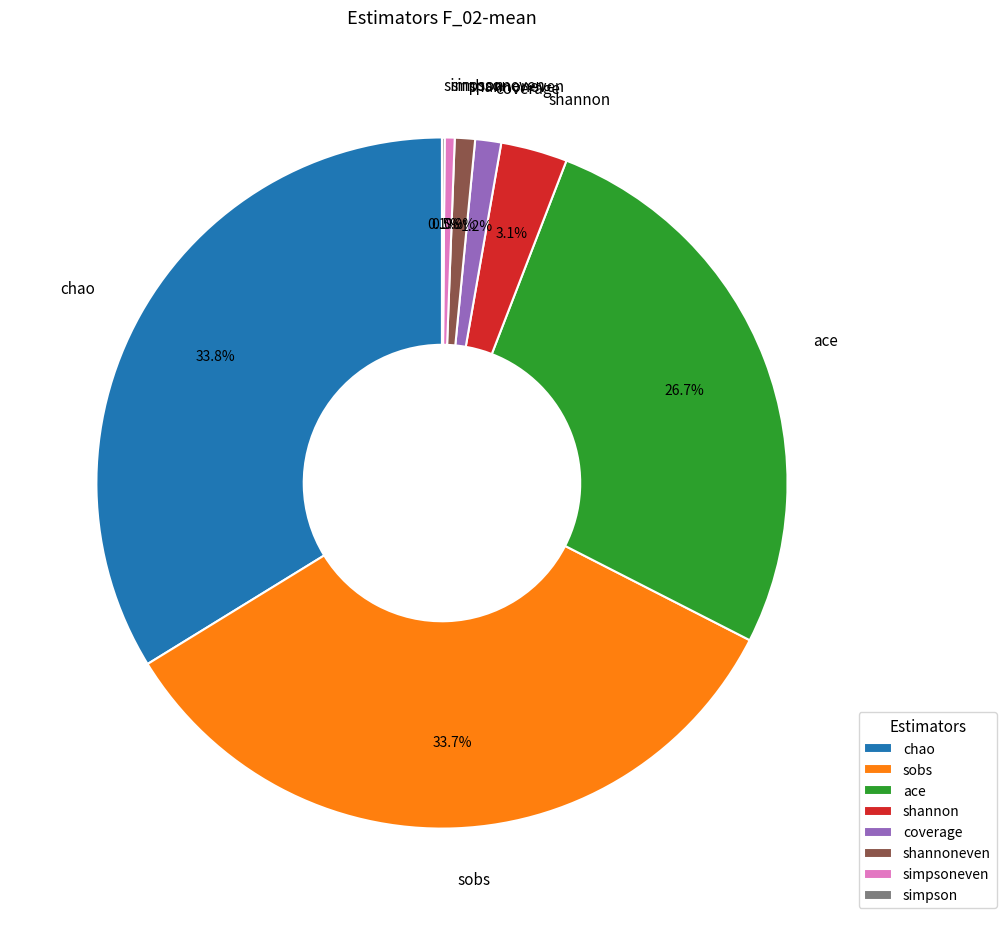

Do ace and chao together represent more than half of the pie?

Yes